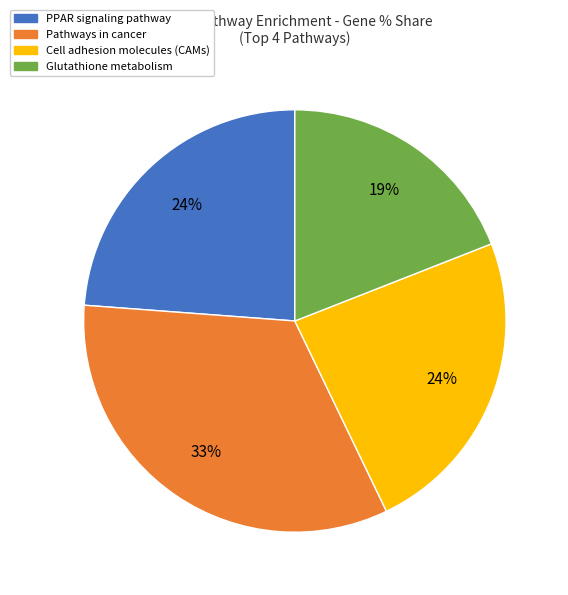

Is there a majority slice in this chart?

No